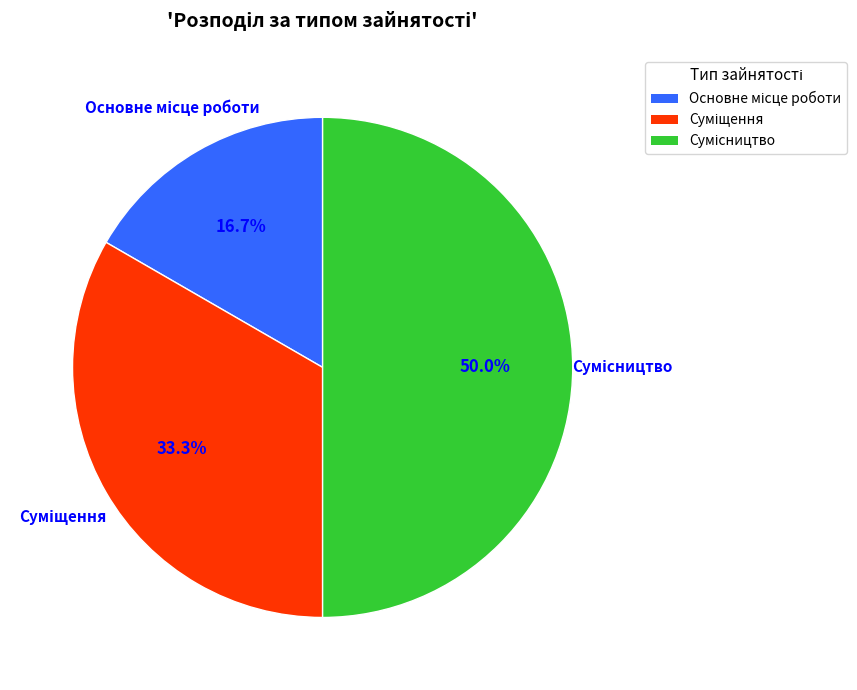

Which slice is the largest?

Сумісництво